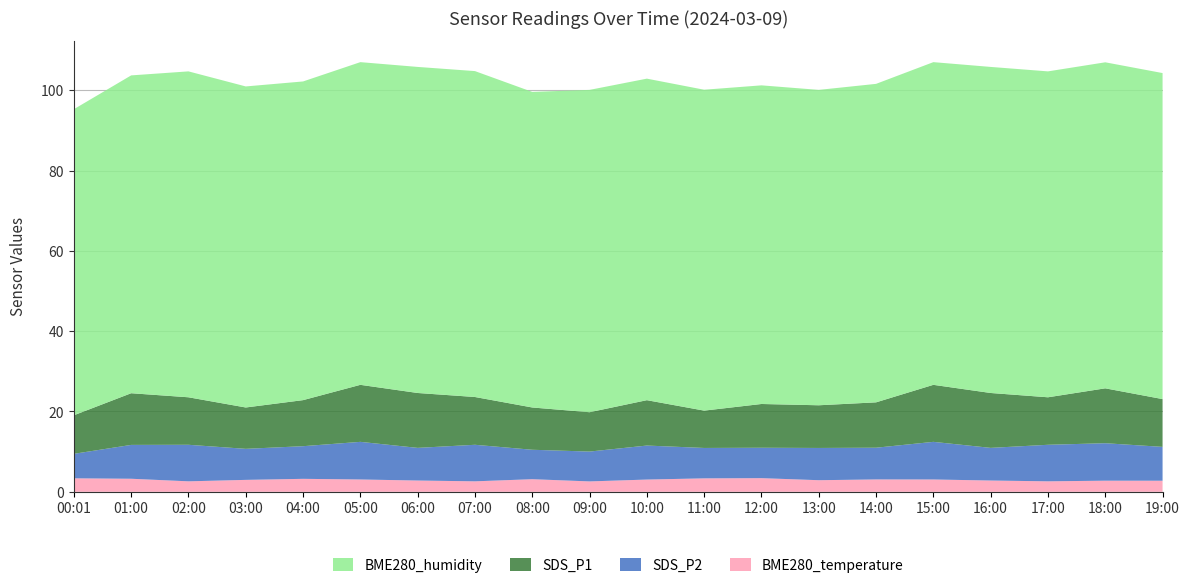

Reading right to left, transcribe all the data shown in this chart.

SDS_P1: 11.9	13.7	11.8	13.7	14.2	11.3	10.6	10.9	9.3	11.3	9.8	10.5	11.9	13.7	14.2	11.5	10.3	11.8	12.9	9.6
SDS_P2: 8.4	9.3	9.1	8.1	9.4	7.9	8.0	7.6	7.6	8.5	7.4	7.3	9.1	8.1	9.4	8.1	7.7	9.1	8.4	6.1
BME280_temperature: 2.8	2.8	2.6	2.8	3.1	3.1	2.9	3.4	3.4	3.0	2.6	3.1	2.6	2.8	3.1	3.2	3.0	2.6	3.2	3.4
BME280_humidity: 81.2	81.2	81.2	81.2	80.4	79.3	78.5	79.3	79.9	80.1	80.3	78.6	81.2	81.2	80.4	79.4	80.0	81.2	79.2	76.2